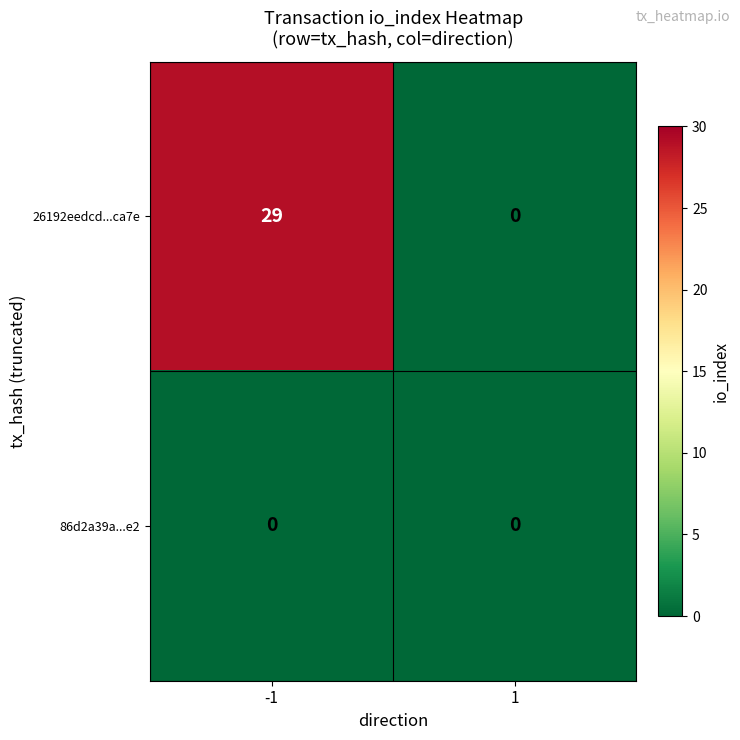

True or false: 26192eedcd...ca7e has a value of 51 at -1.

False